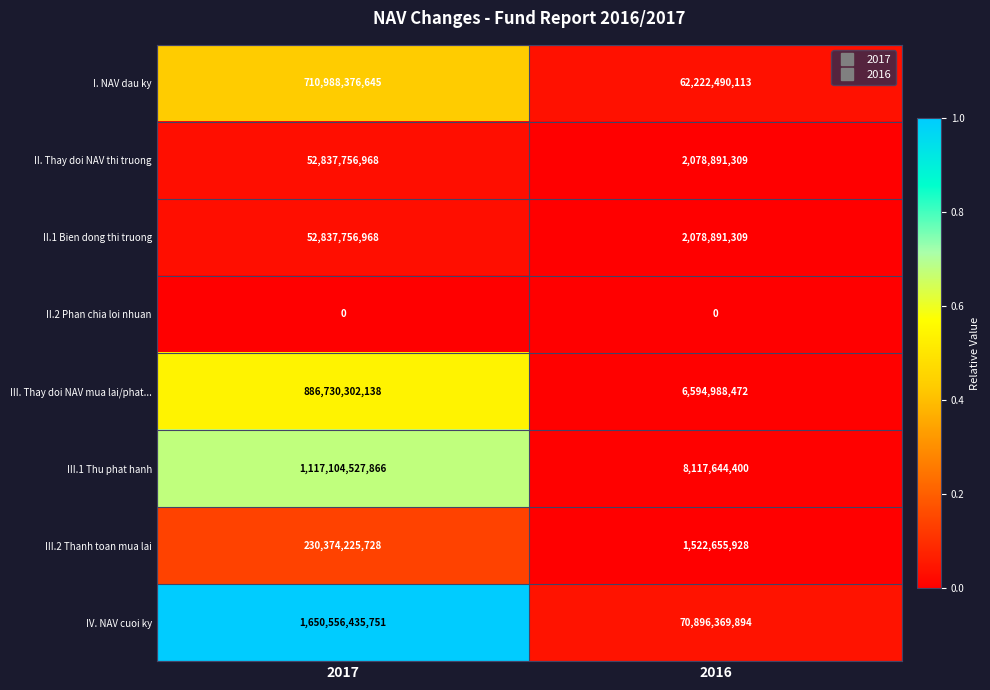

Reading right to left, transcribe all the data shown in this chart.

I. NAV dau ky: 2016=62222490113	2017=710988376645
II. Thay doi NAV thi truong: 2016=2078891309	2017=52837756968
II.1 Bien dong thi truong: 2016=2078891309	2017=52837756968
II.2 Phan chia loi nhuan: 2016=0	2017=0
III. Thay doi NAV mua lai/phat...: 2016=6594988472	2017=886730302138
III.1 Thu phat hanh: 2016=8117644400	2017=1117104527866
III.2 Thanh toan mua lai: 2016=1522655928	2017=230374225728
IV. NAV cuoi ky: 2016=70896369894	2017=1650556435751